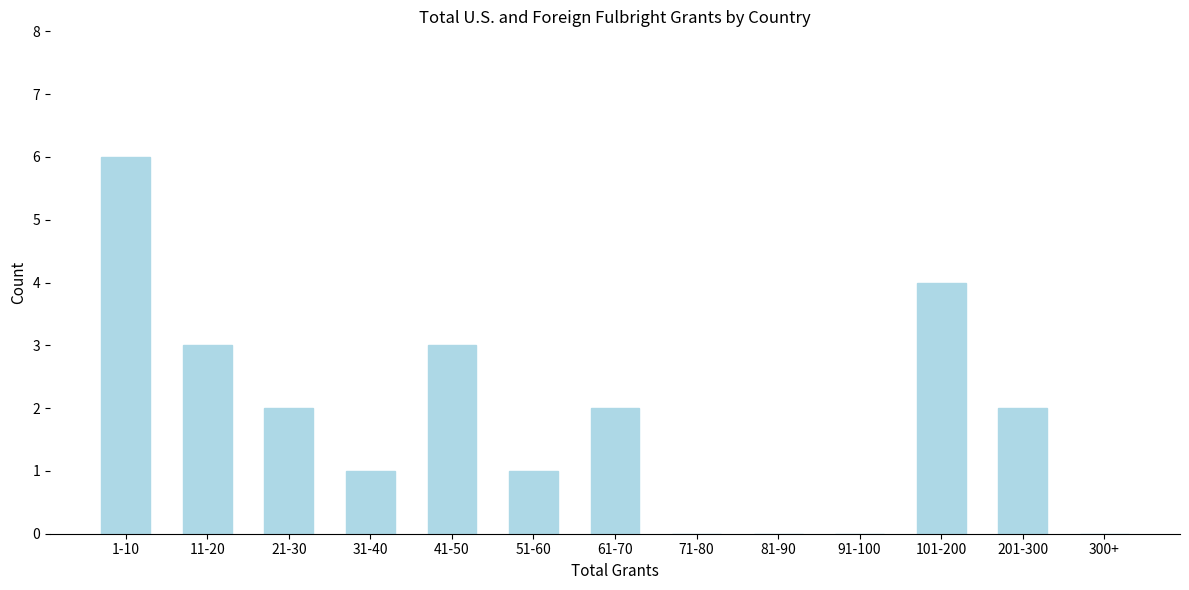

Reading right to left, list all the values displayed in this chart.

300+=0	201-300=2	101-200=4	91-100=0	81-90=0	71-80=0	61-70=2	51-60=1	41-50=3	31-40=1	21-30=2	11-20=3	1-10=6